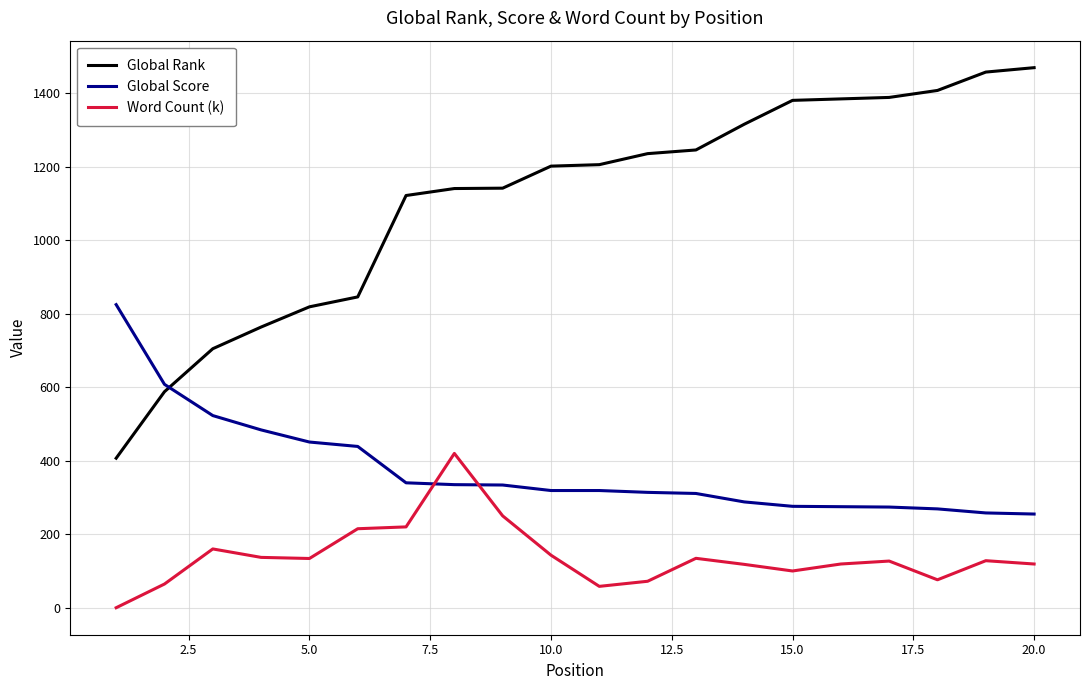

True or false: Word Count (k) and Global Score cross at least once.

True